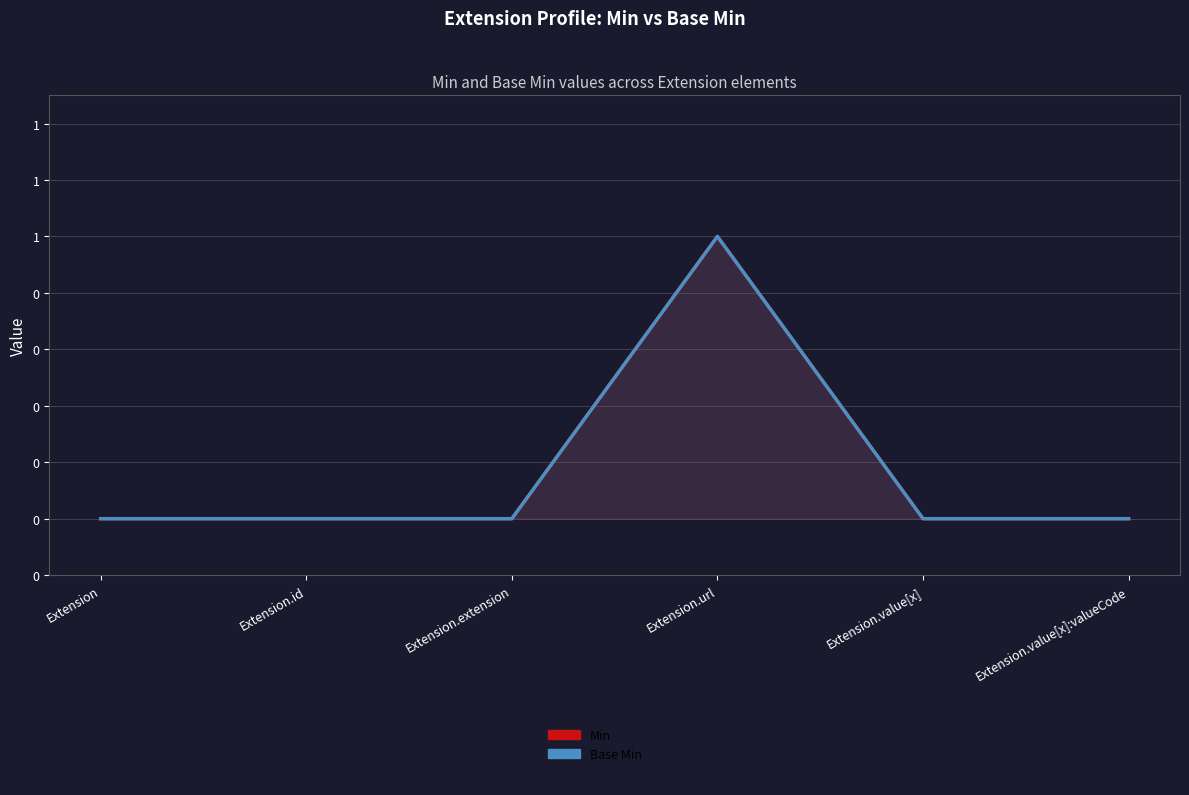

True or false: Base Min and Min cross at least once.

False